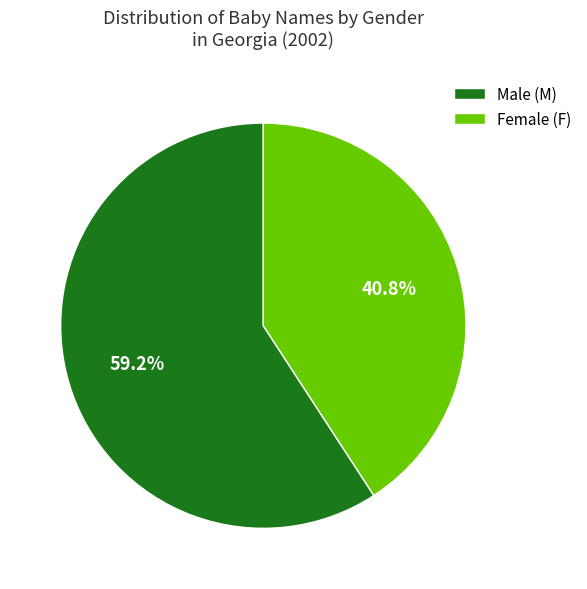

To the nearest percent, what is the average slice percentage?

50%